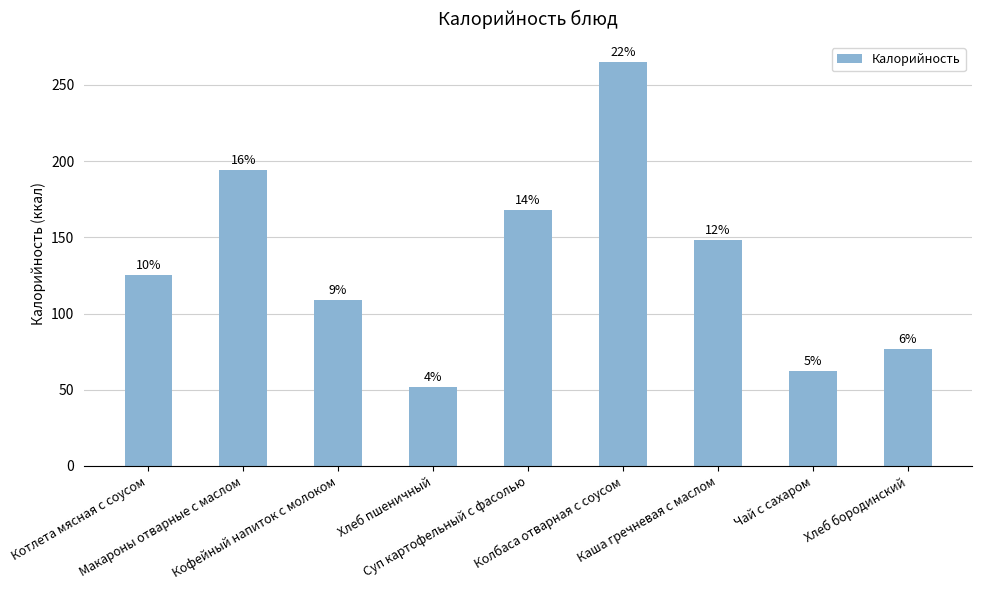

The value at Хлеб пшеничный is 79. True or false?

False